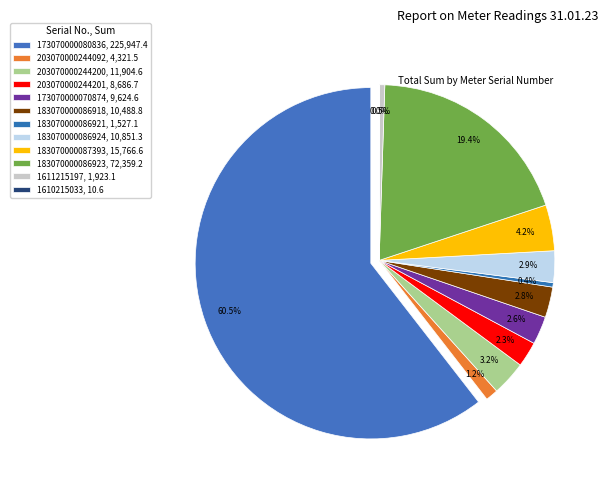

To the nearest percent, what is the combined percentage of 183070000086924 and 203070000244201?

5%